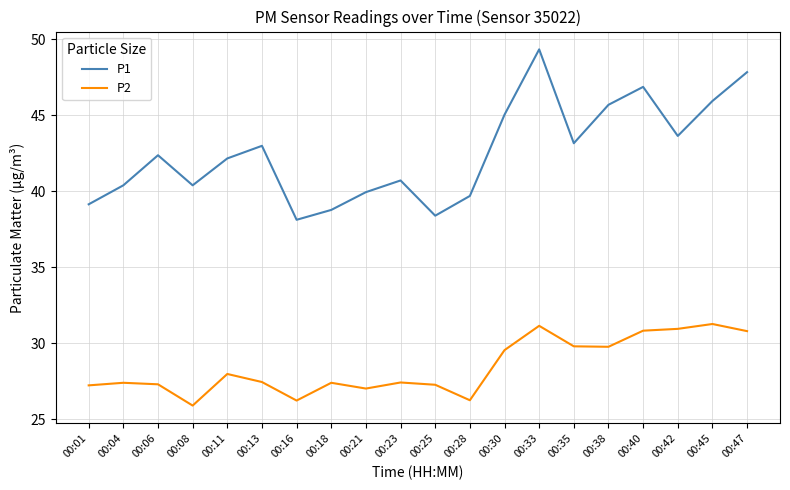

What is the approximate value of P1 at 00:11?

42.2